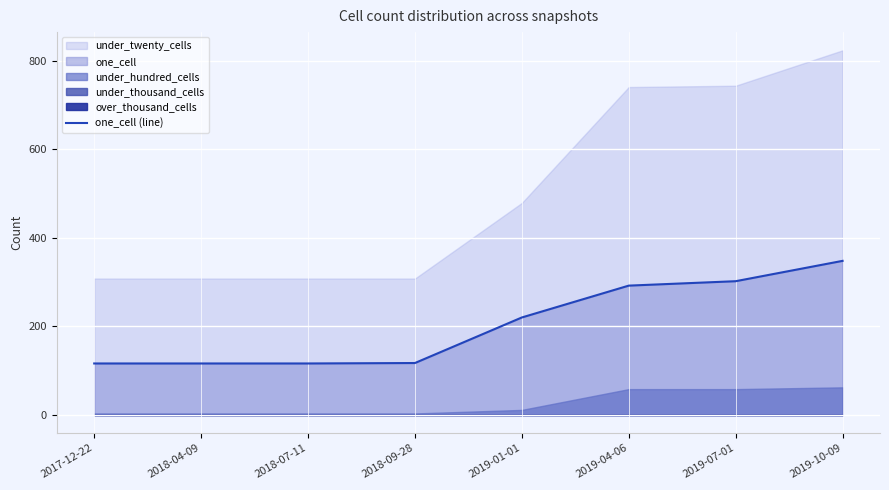

Approximately how many times larger is the value at 2018-07-11 compared to 2018-04-09?

1.0